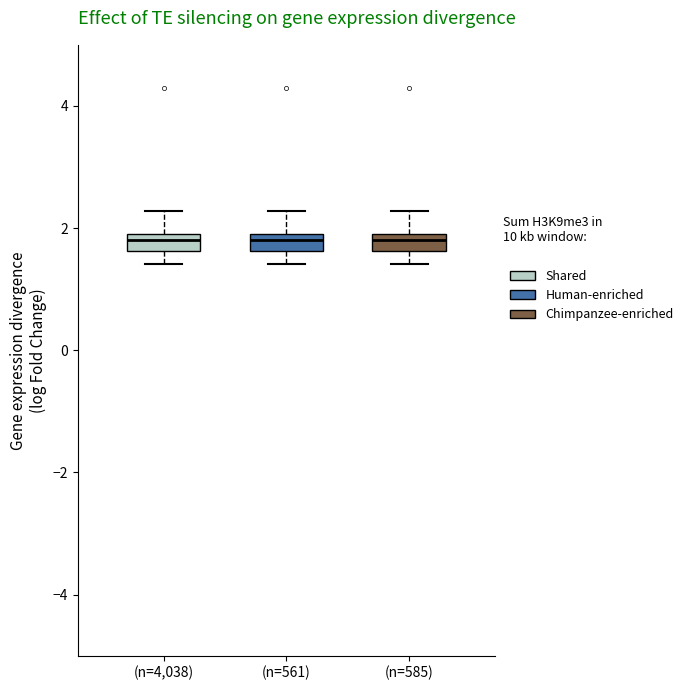

Where does the median line of the box for (n=585) sit on the y-axis? The values are not printed on the chart, so give them approximately, as read against the axis.

1.8